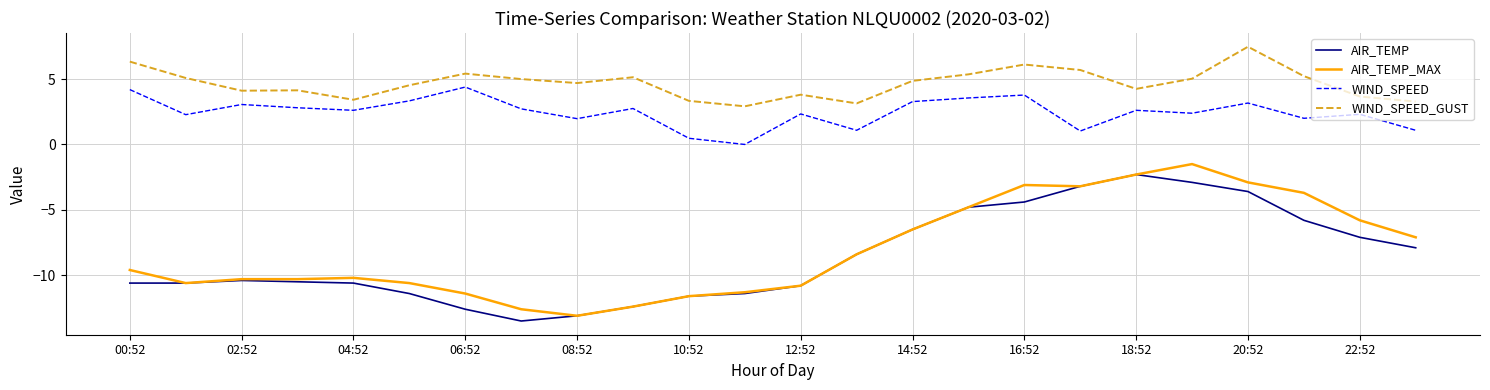

True or false: WIND_SPEED_GUST and WIND_SPEED cross at least once.

False